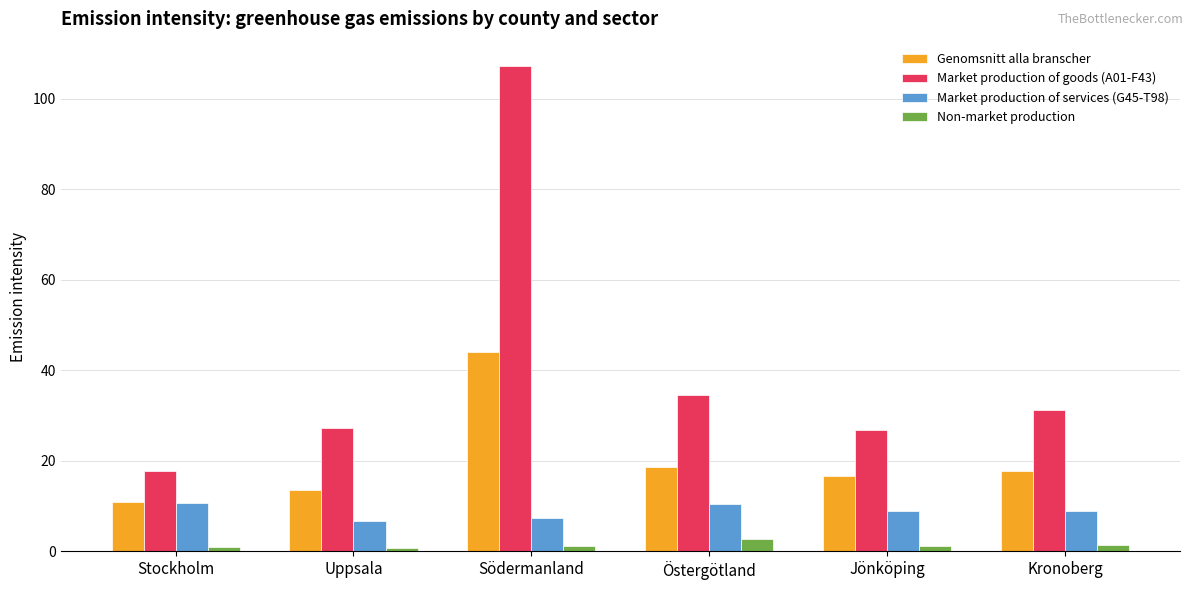

What is the greatest value displayed?

107.2